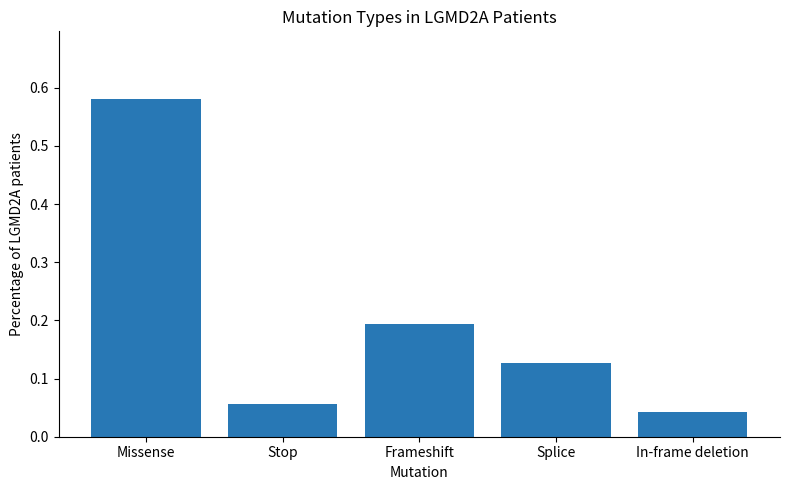

Rank the categories by value from highest to lowest.

Missense, Frameshift, Splice, Stop, In-frame deletion